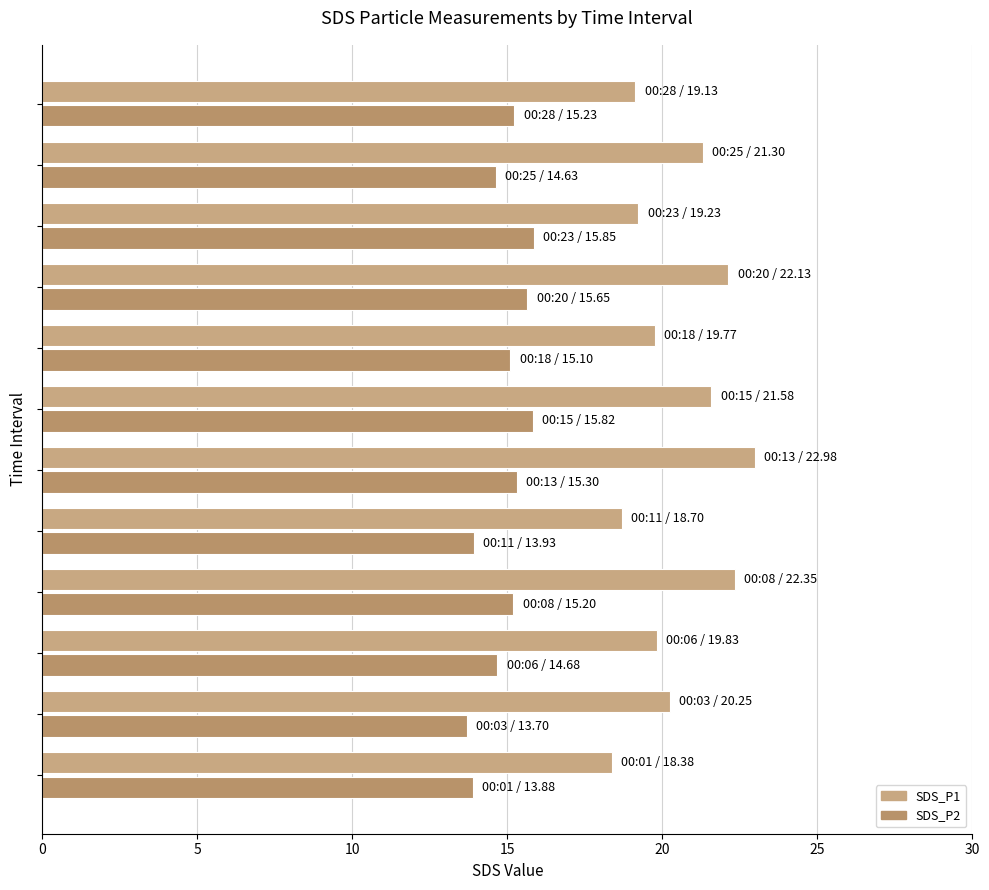

How many data points does each series have?

12